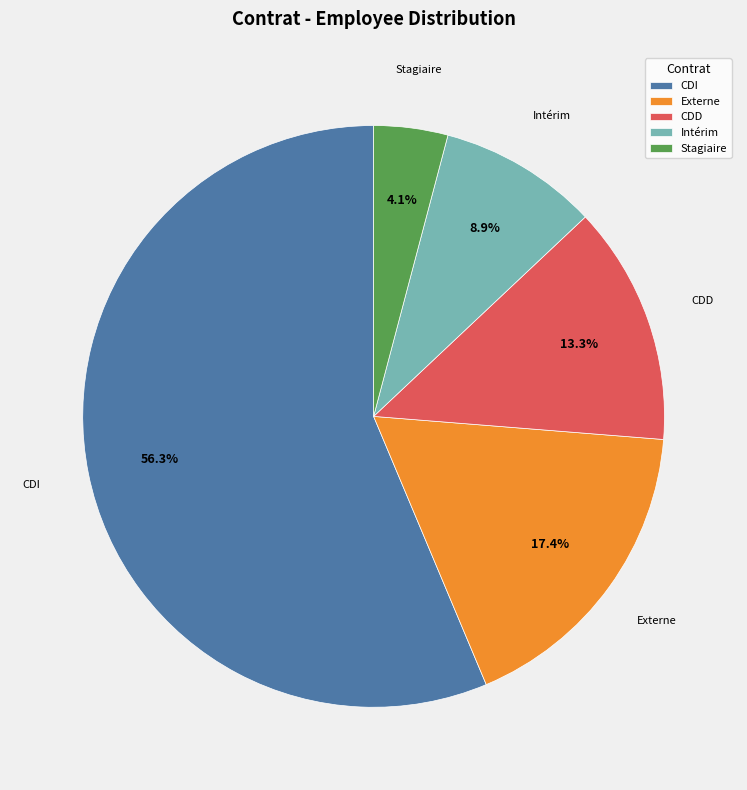

How much of the chart is everything except Intérim?

91.1%